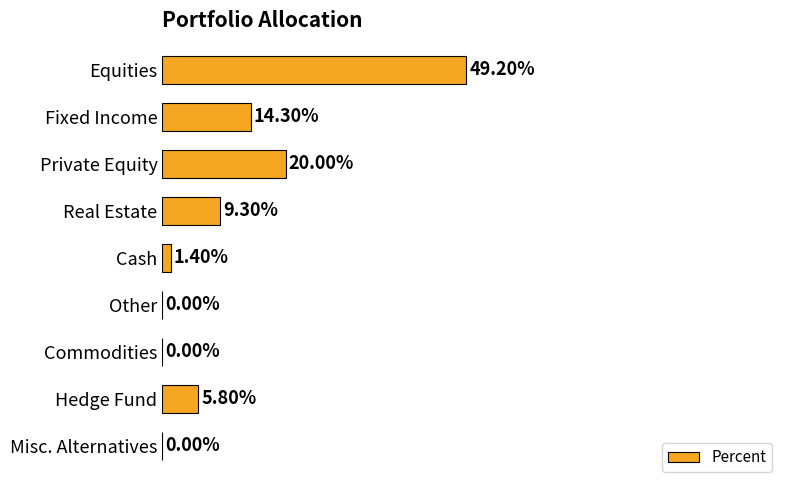

Are the bars horizontal?

Yes